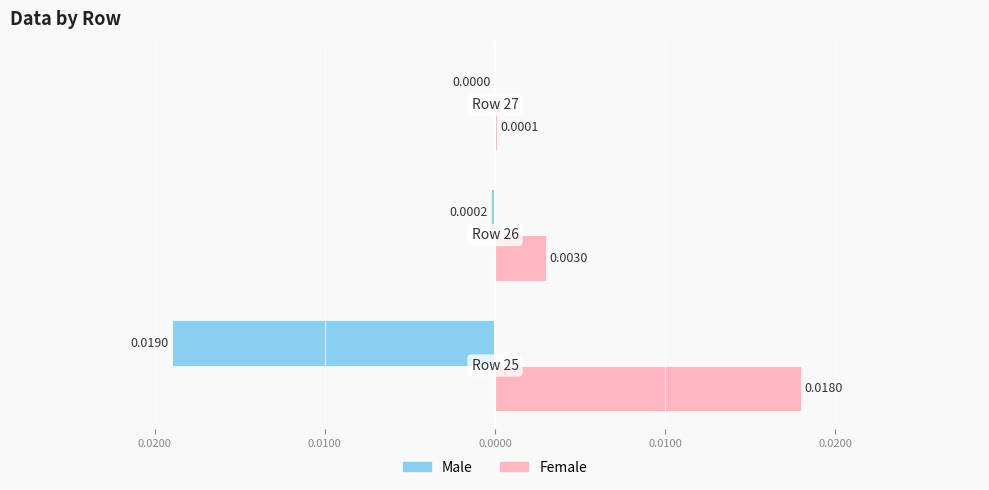

At how many categories does at least one series exceed 0?

3